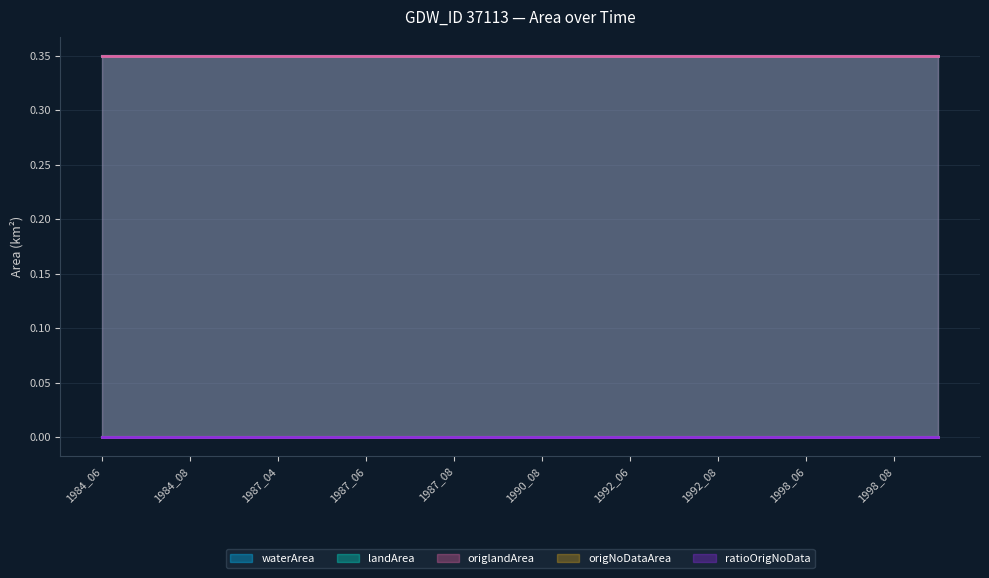

At which label does ratioOrigNoData reach its peak?

1984_06